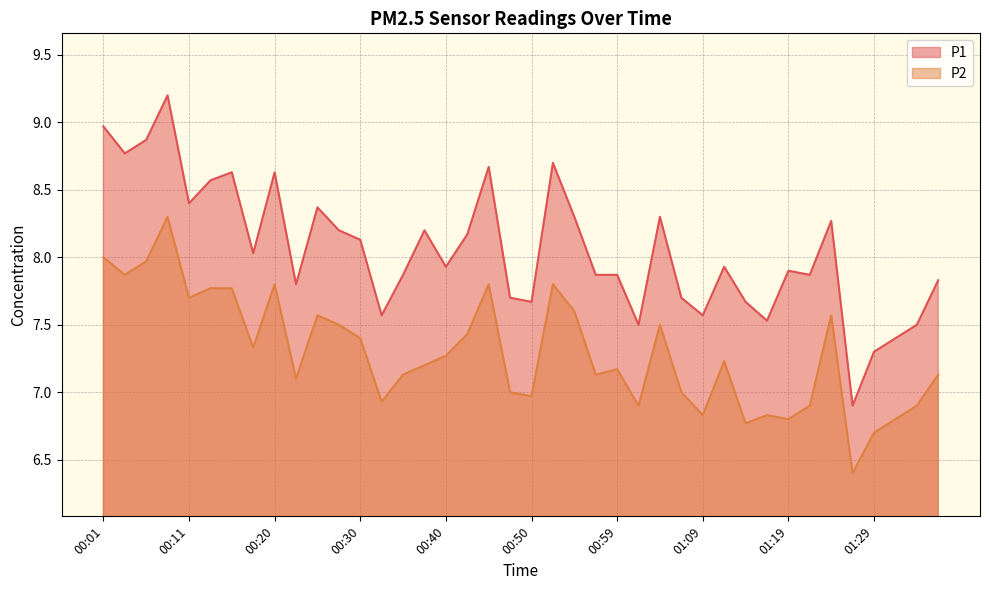

What is the highest value of the P1 series?

9.2